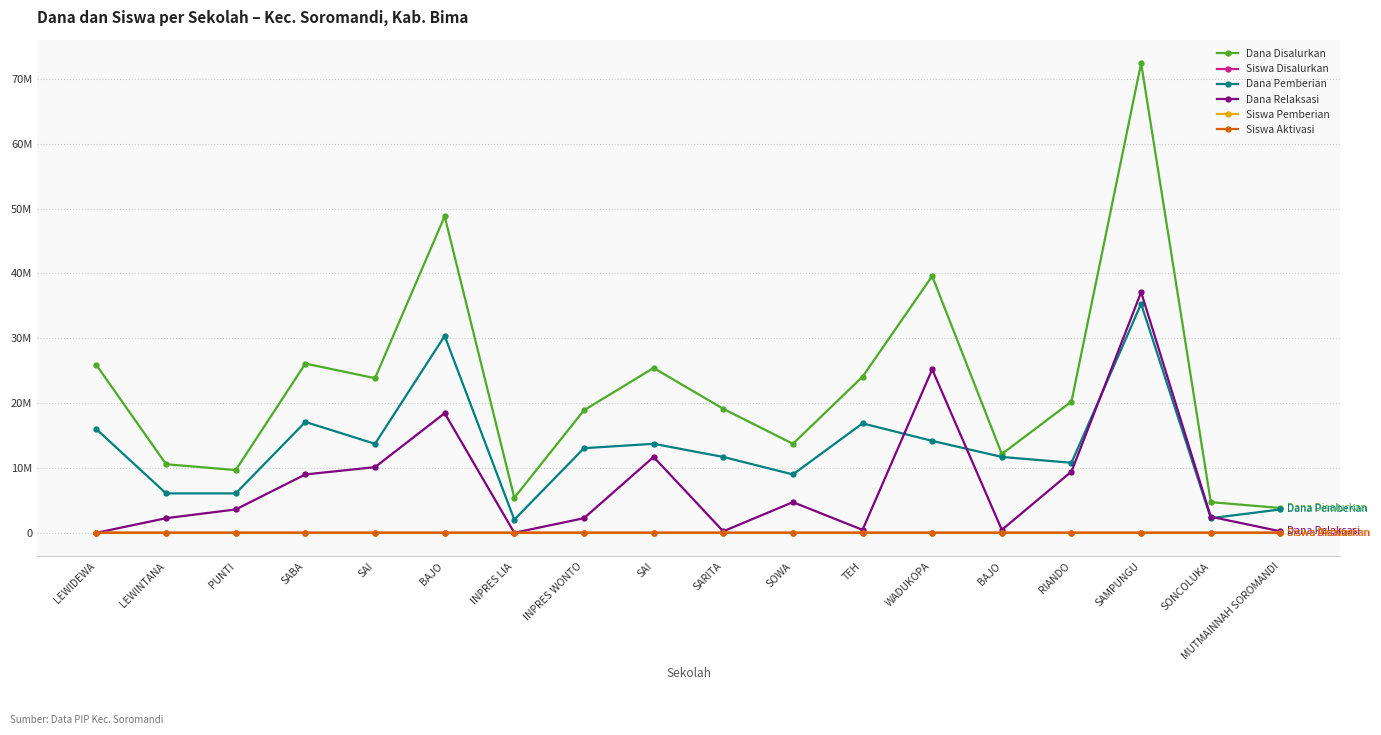

How many interior local peaks does the Siswa Aktivasi series have?

2